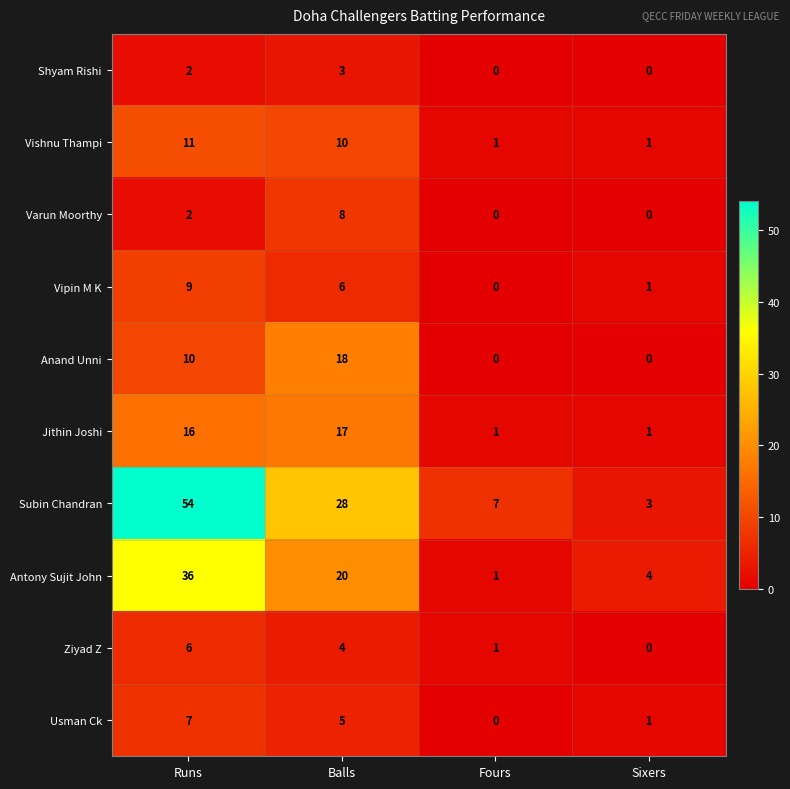

Read the Usman Ck value at Balls.

5